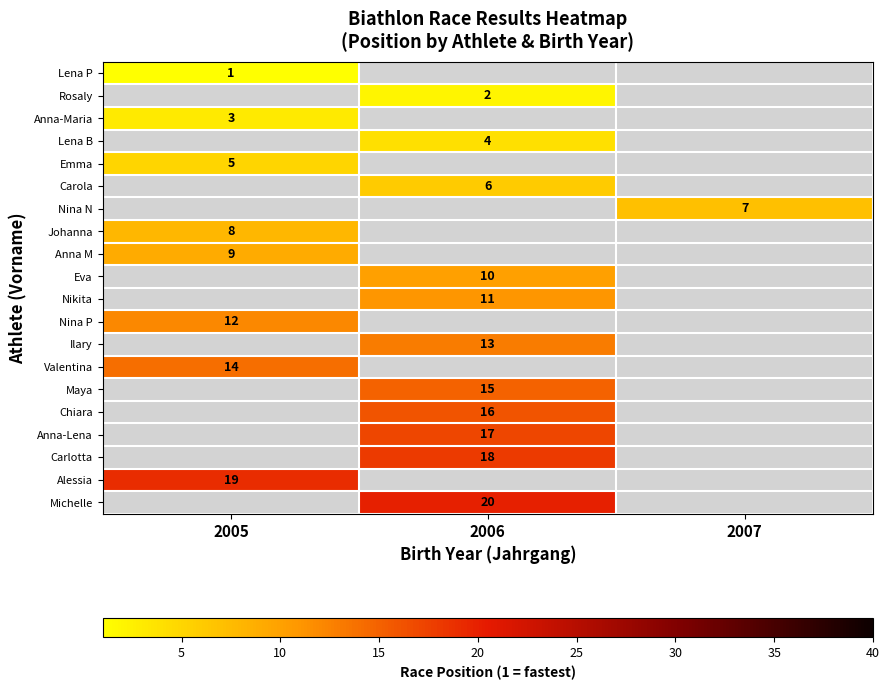

Is it true that Chiara equals 16 at 2006?

True